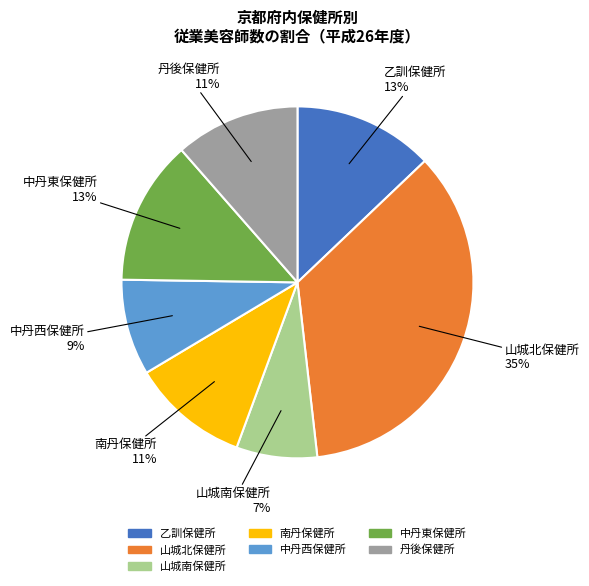

The 丹後保健所 slice represents 24% of the pie. True or false?

False